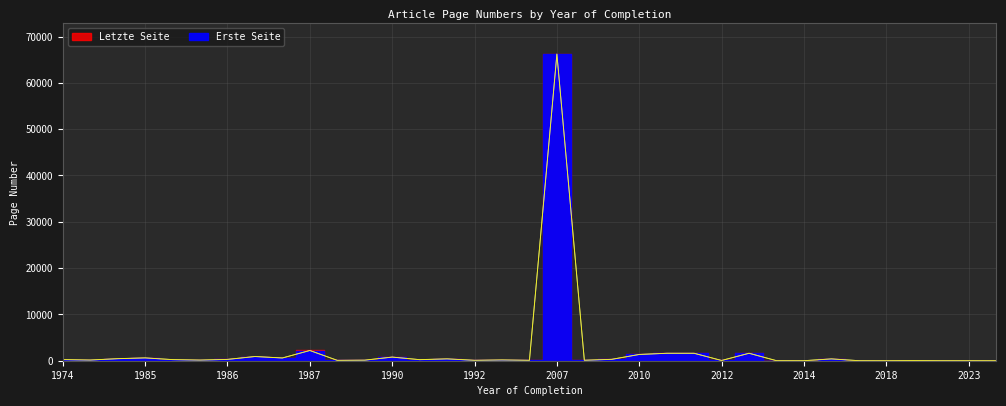

What are all the series names shown in the legend?

Erste Seite, Letzte Seite